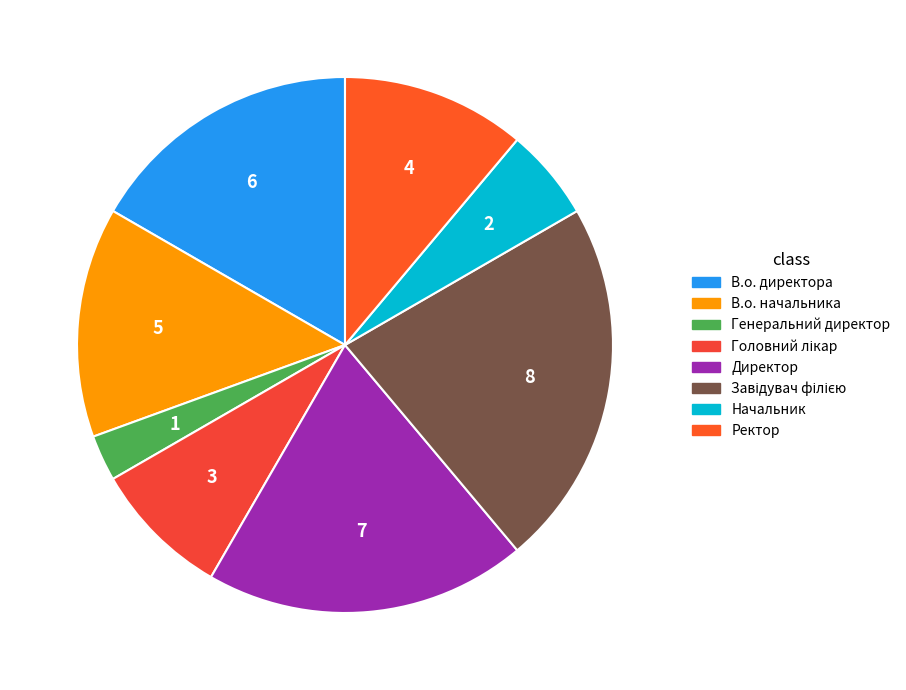

What percentage is the В.о. начальника slice, to the nearest percent?

14%